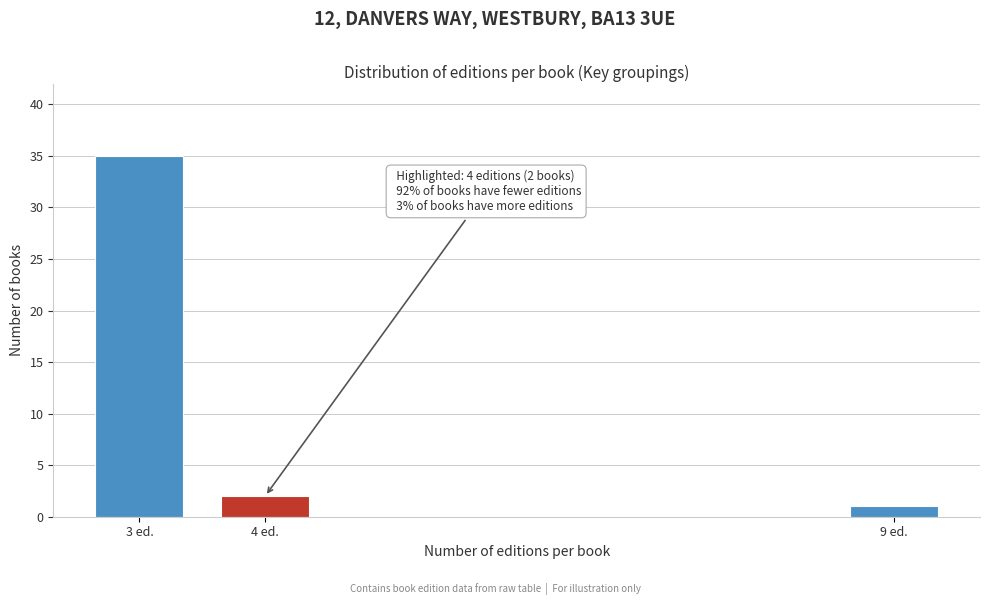

Reading right to left, transcribe all the data shown in this chart.

9 ed.=1	4 ed.=2	3 ed.=35